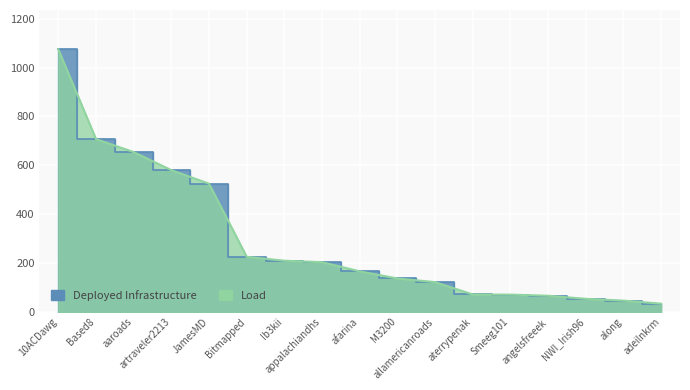

True or false: TN and Total cross at least once.

False